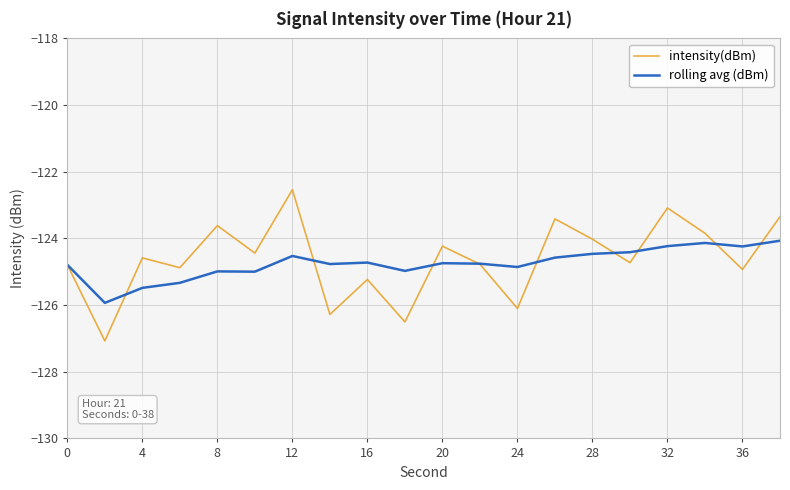

Which series has the widest spread of values?

intensity(dBm)